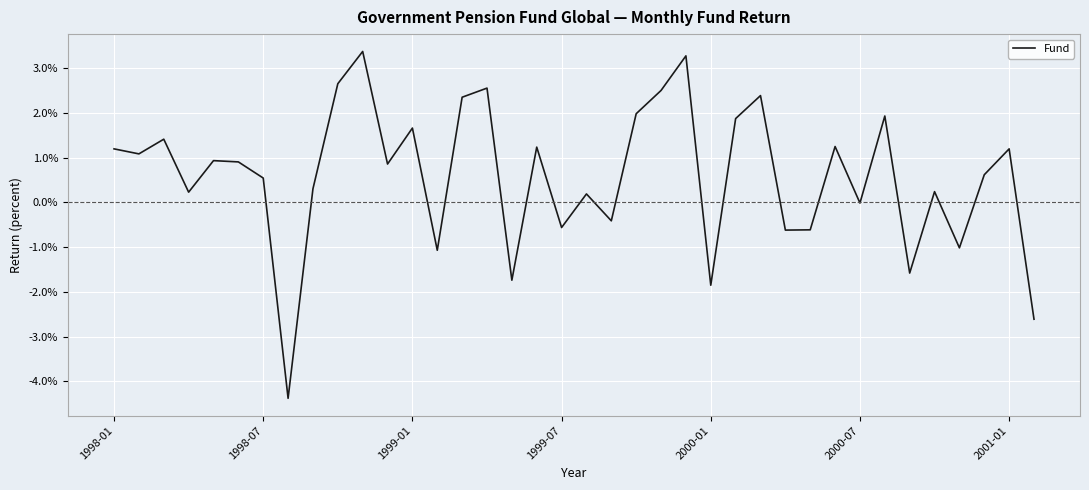

What is the maximum value shown in the chart?

3.4